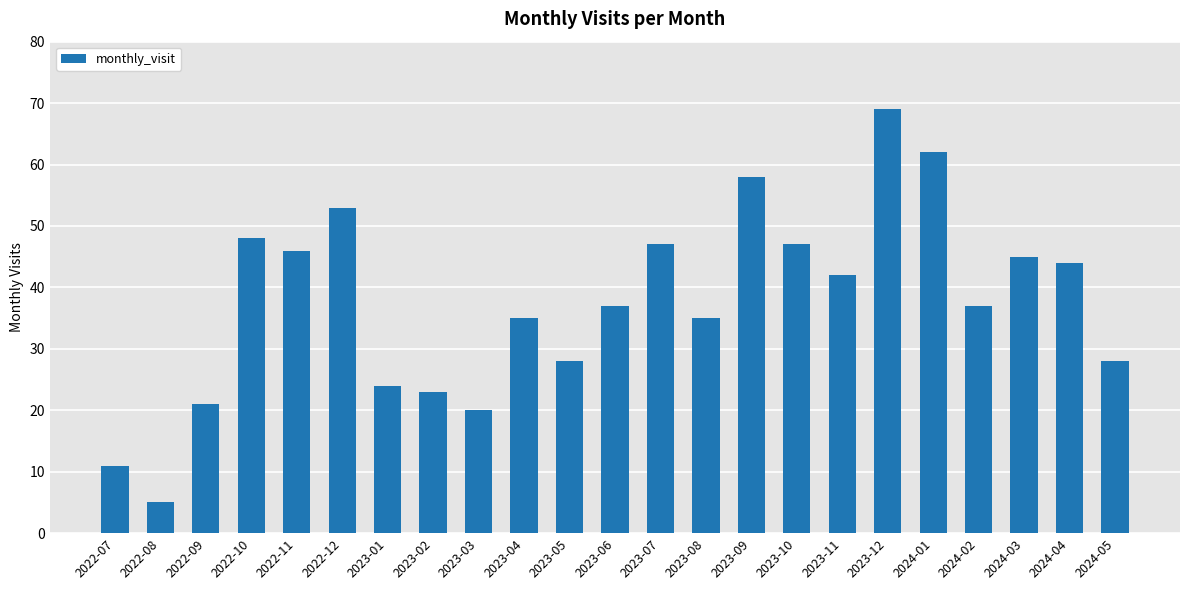

The value at 2022-11 is 46. True or false?

True